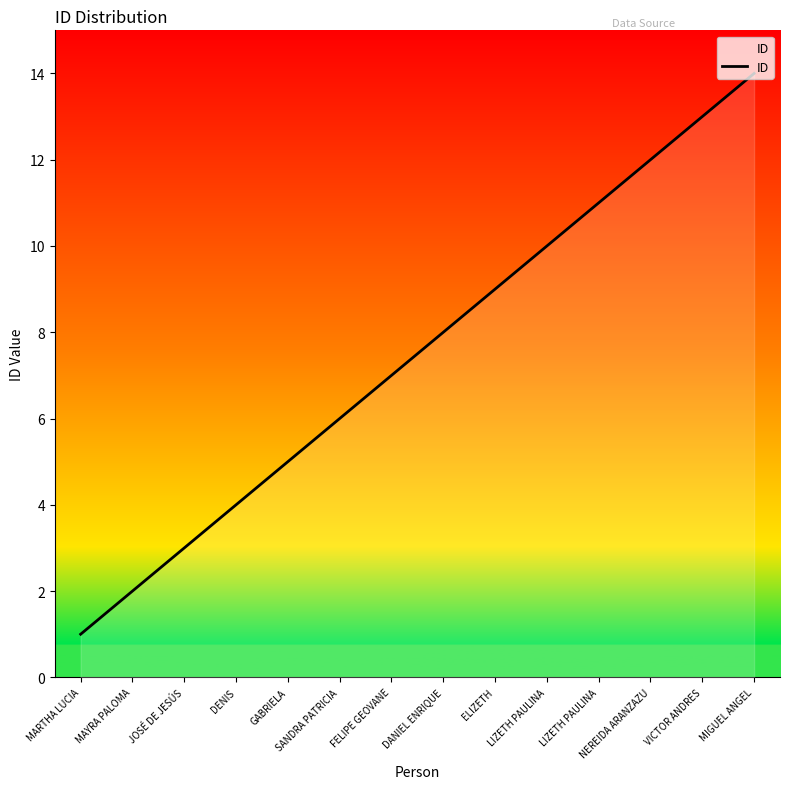

How many lines are shown in the chart?

1